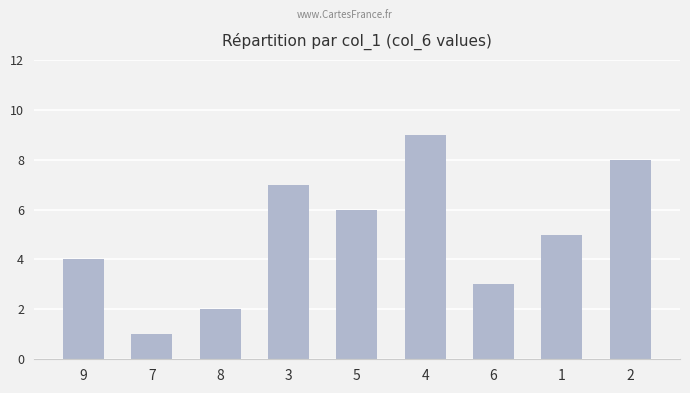

Which label corresponds to the largest value in the chart?

4